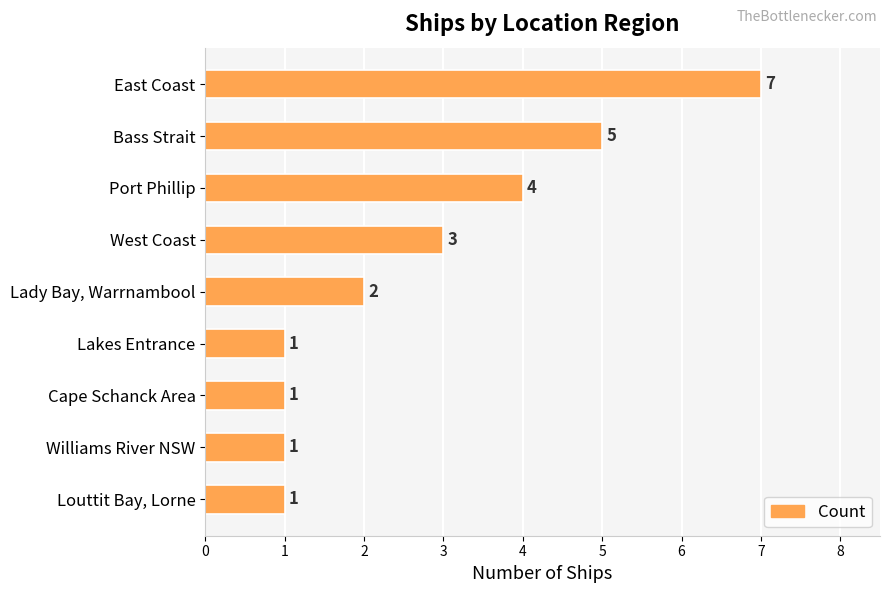

Which has a higher value, Lakes Entrance or West Coast?

West Coast